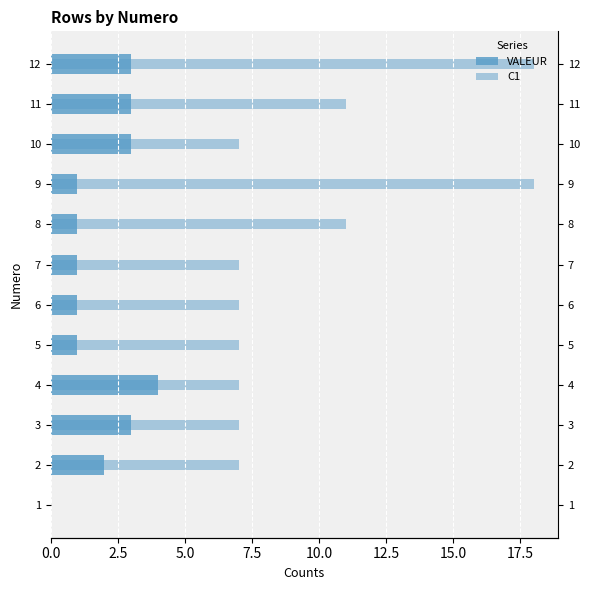

Count the VALEUR values in the range 1 to 3.

10